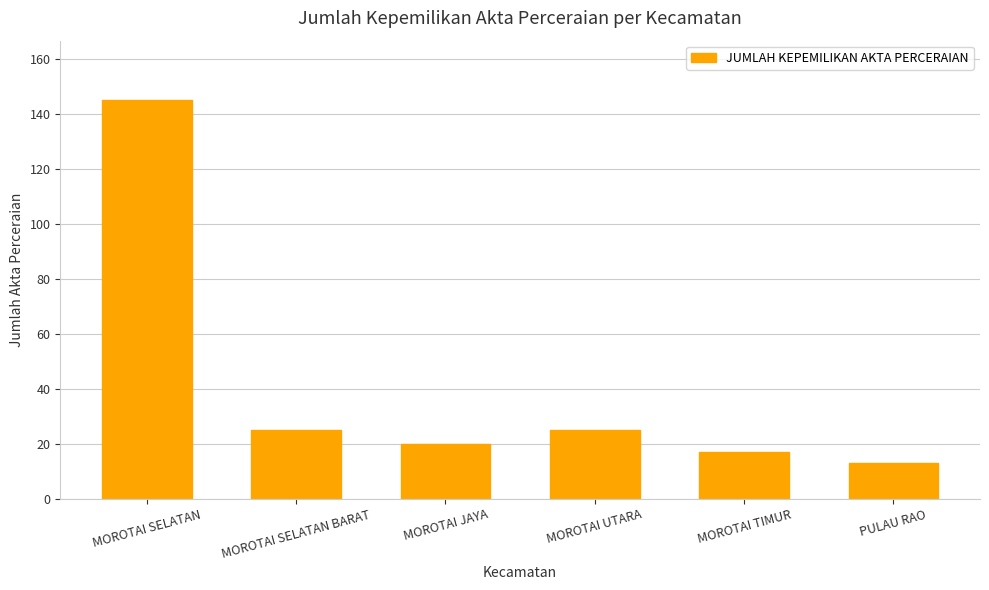

What is the sum of the values at MOROTAI UTARA and MOROTAI SELATAN BARAT?

50